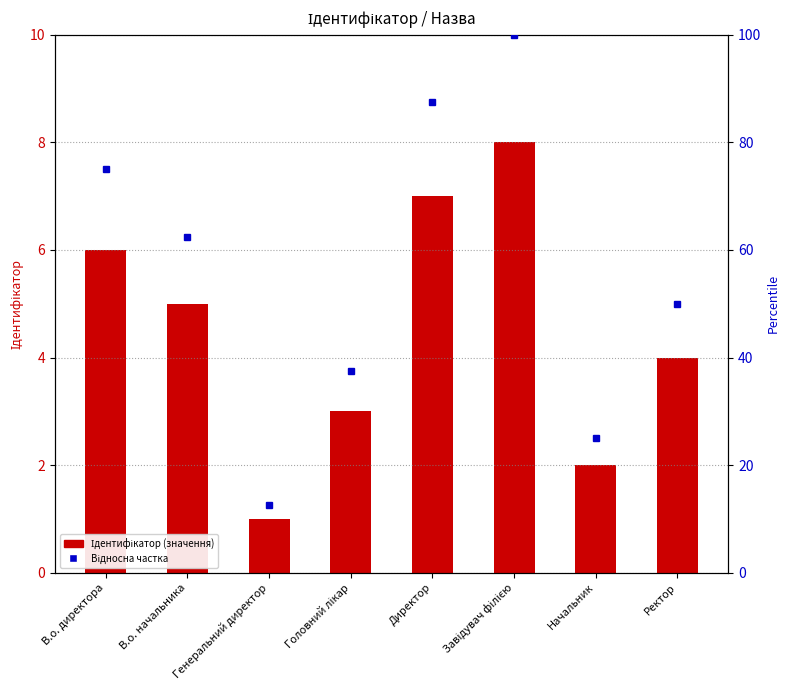

True or false: the data shows 3 at Головний лікар.

True